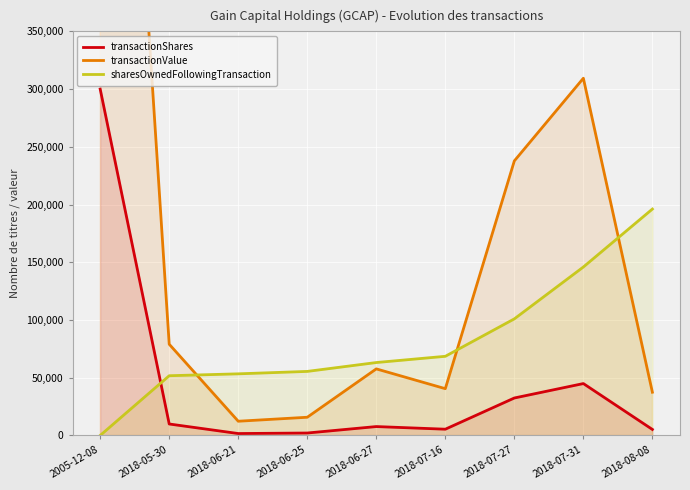

At which category does transactionShares reach its first local peak?

2018-06-27